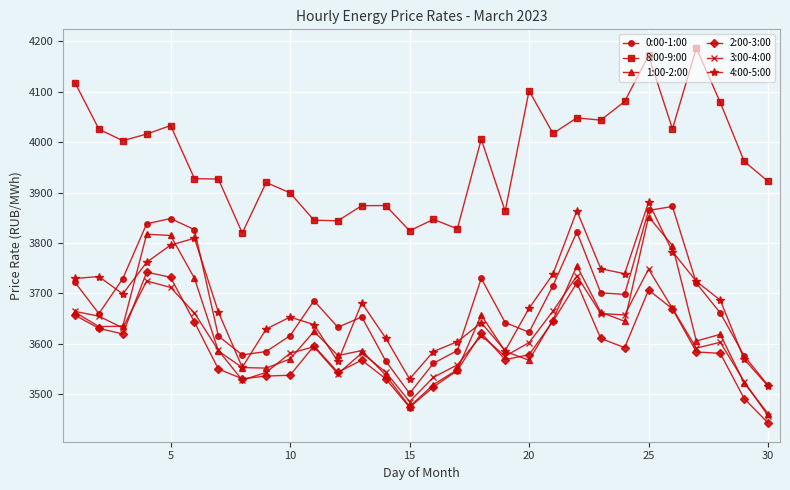

Which series has the largest total across all categories?

8:00-9:00